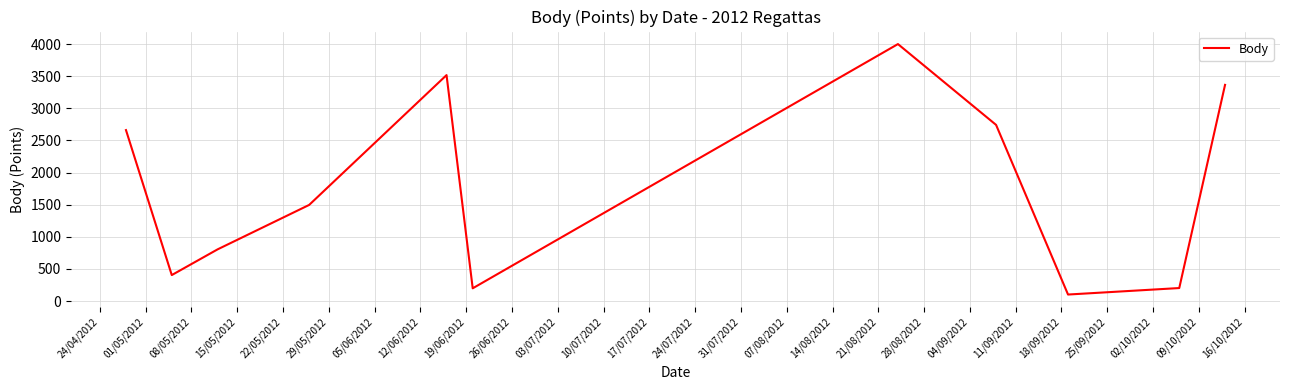

Does the chart have visible grid lines?

Yes